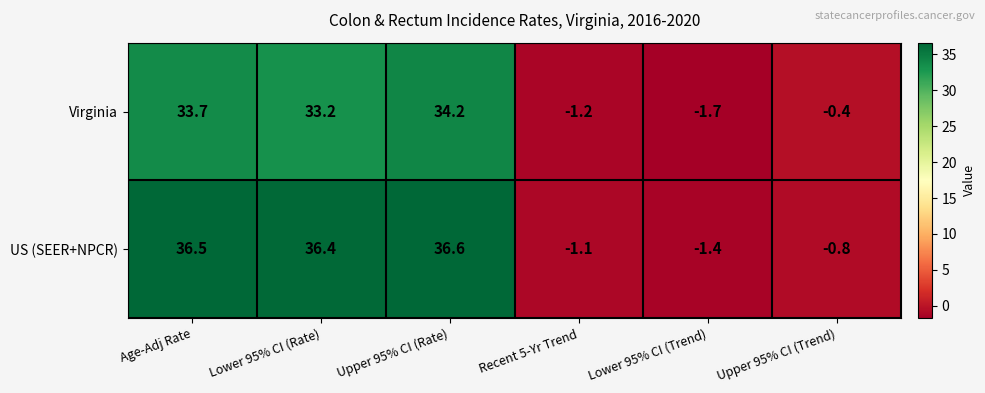

The value of US (SEER+NPCR) at Upper 95% CI (Rate) is 36.6. True or false?

True